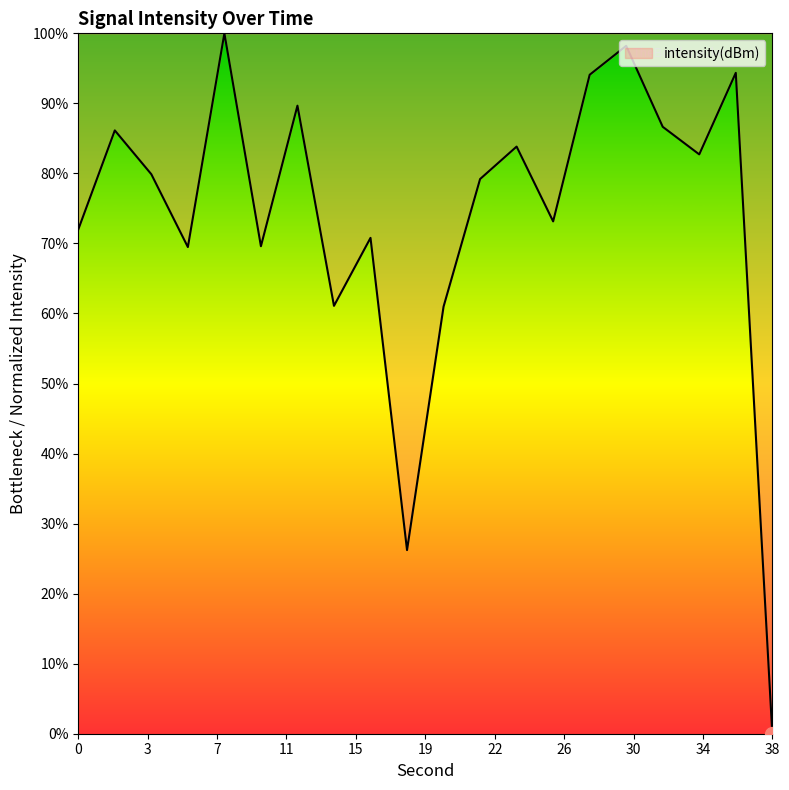

How many lines are shown in the chart?

1